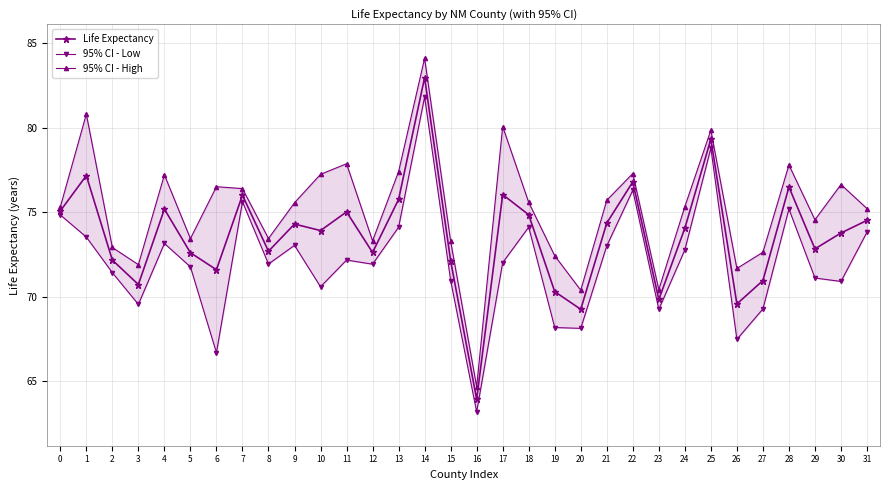

True or false: 95% CI - High has more than 0 points higher than both neighbors.

True